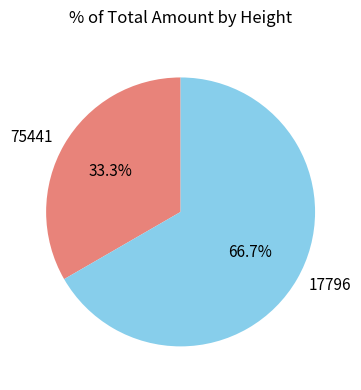

Is it true that 17796 is 79% of the pie?

False